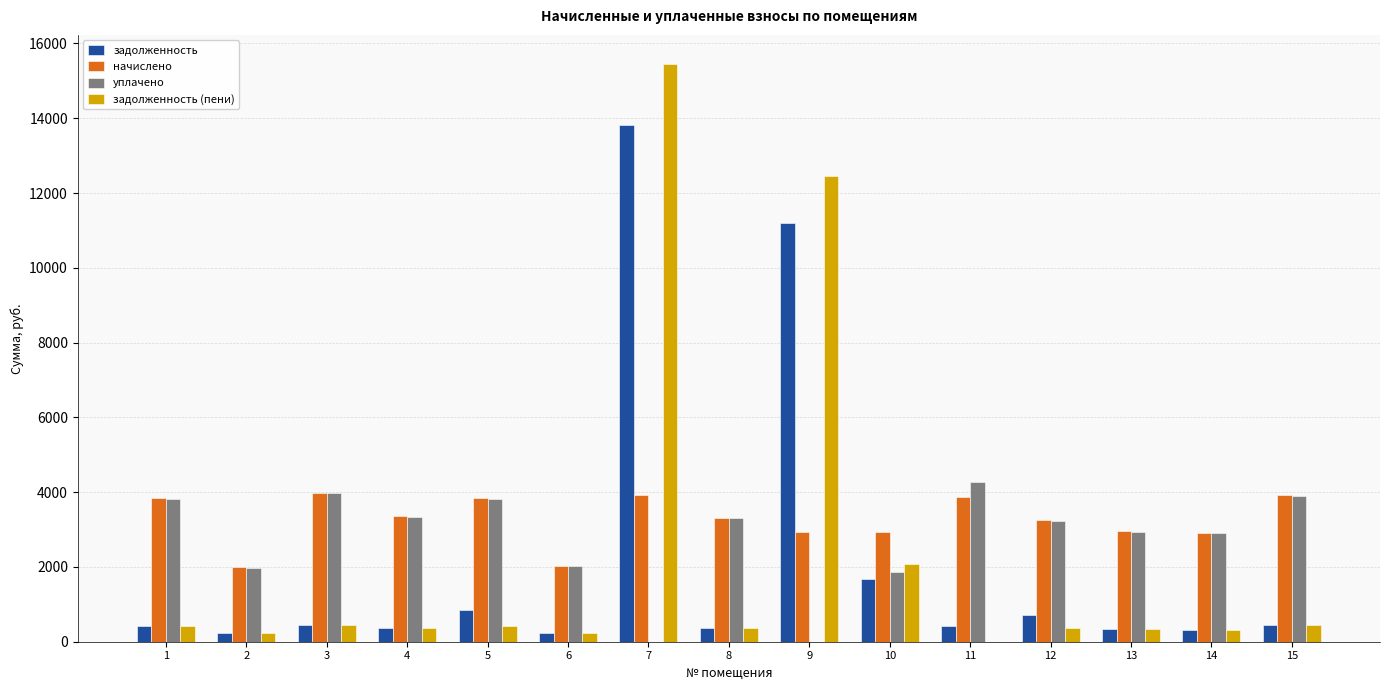

What is the sum of all задолженность values?

31809.1